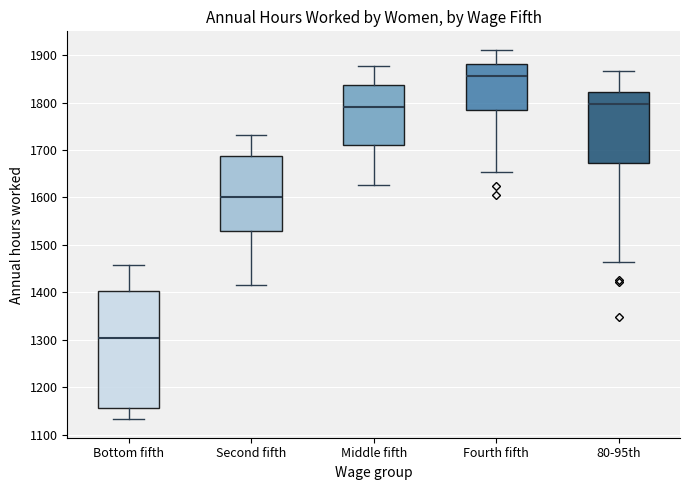

Which box is the tallest, from its lower edge to its upper edge?

Bottom fifth